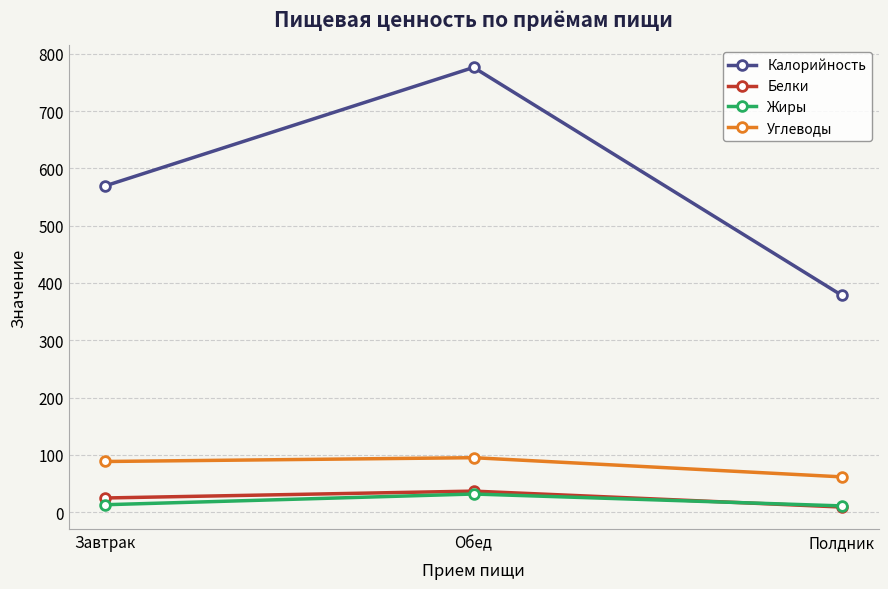

What is the sum of the Жиры values at Обед and Завтрак?

44.5